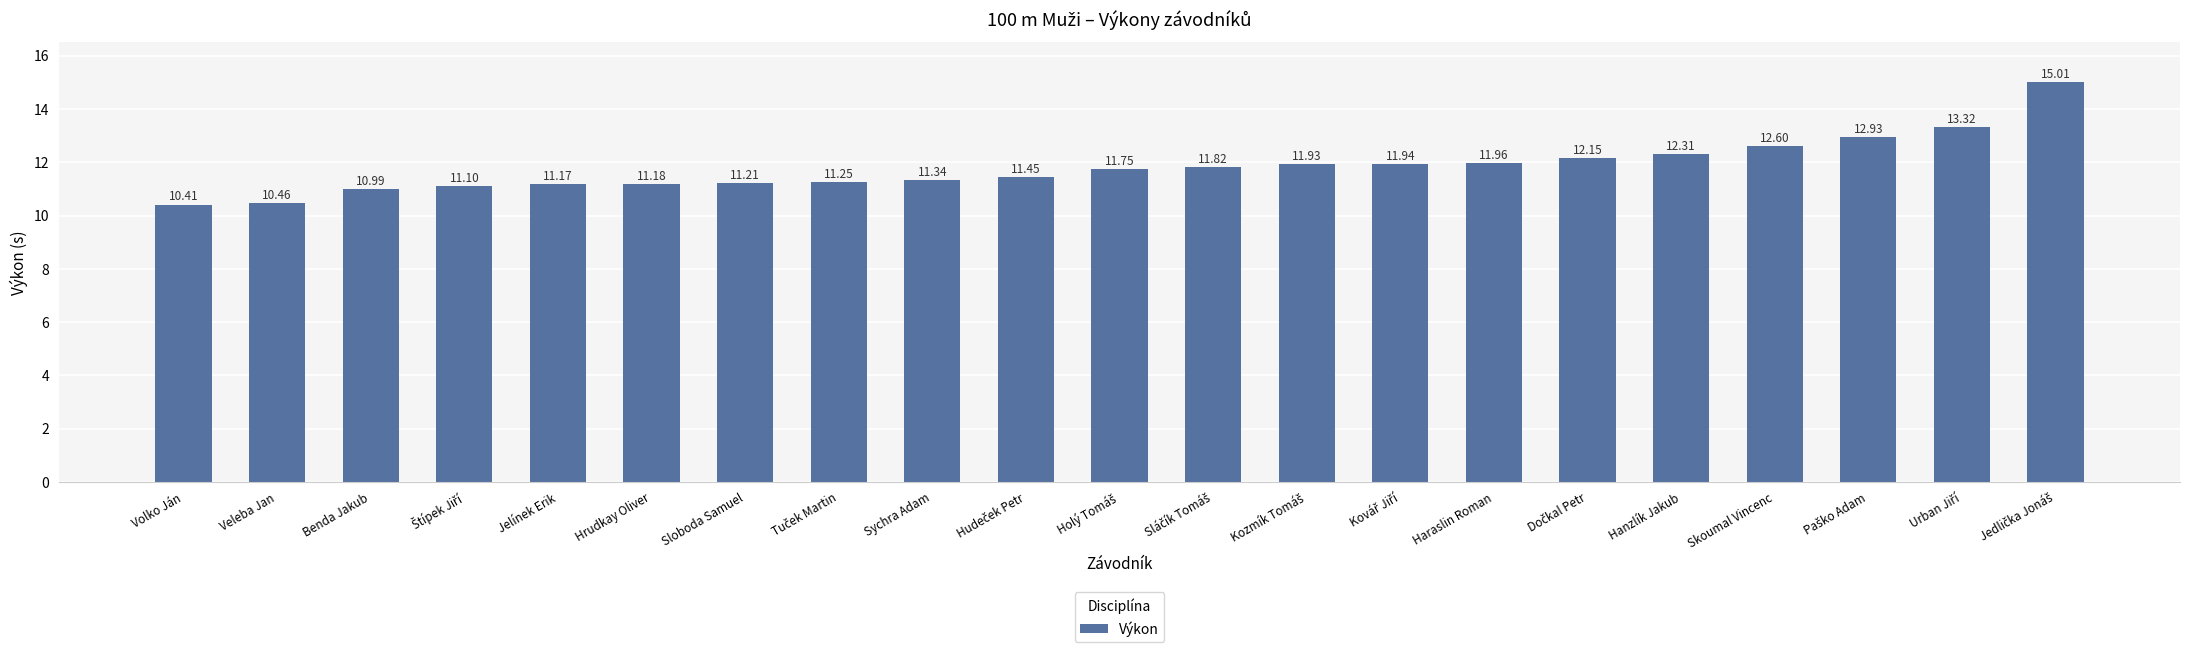

Which has a higher value, Sloboda Samuel or Haraslin Roman?

Haraslin Roman